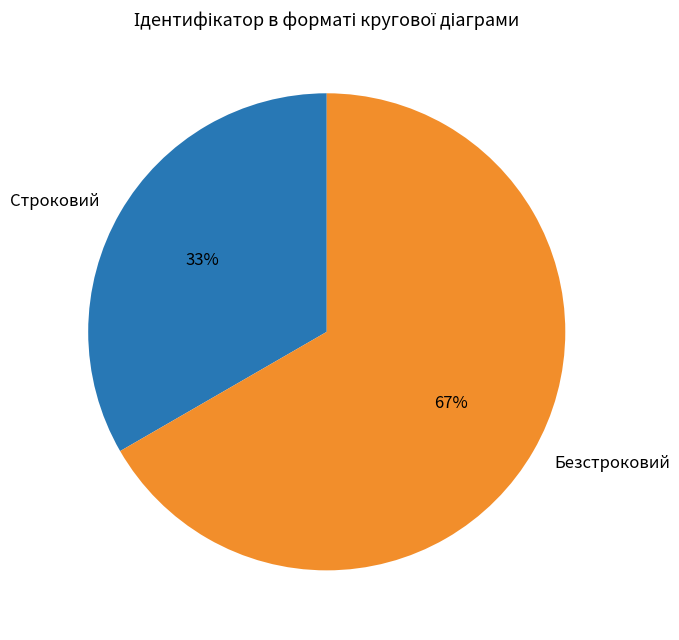

What percentage is the Безстроковий slice, to the nearest percent?

67%